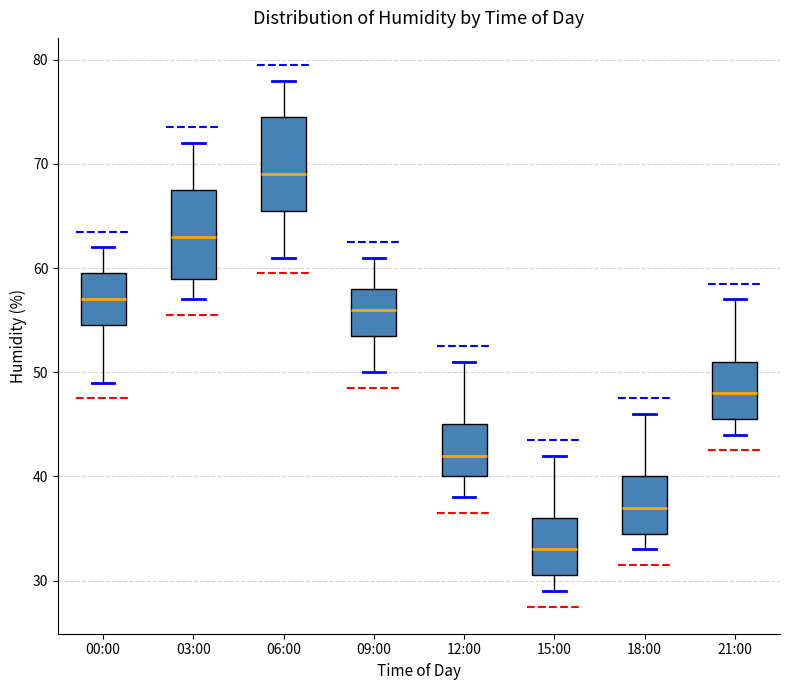

Where is the upper edge of the box for 15:00 on the y-axis? The values are not printed on the chart, so give them approximately, as read against the axis.

36